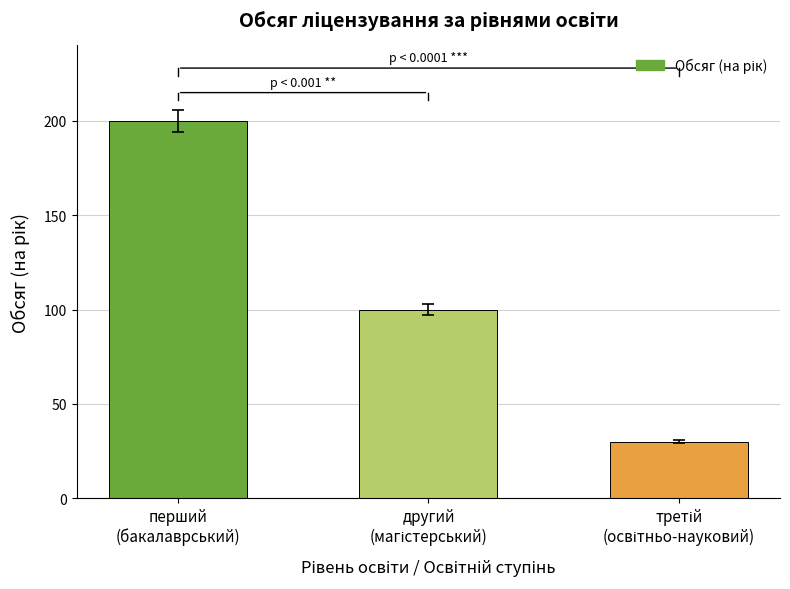

What is the value of the 3rd bar from the left?

30